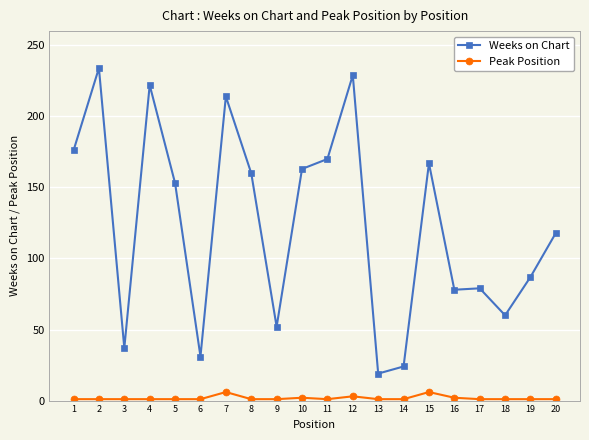

What is the value of the Weeks on Chart point at the 12th from the left?

229